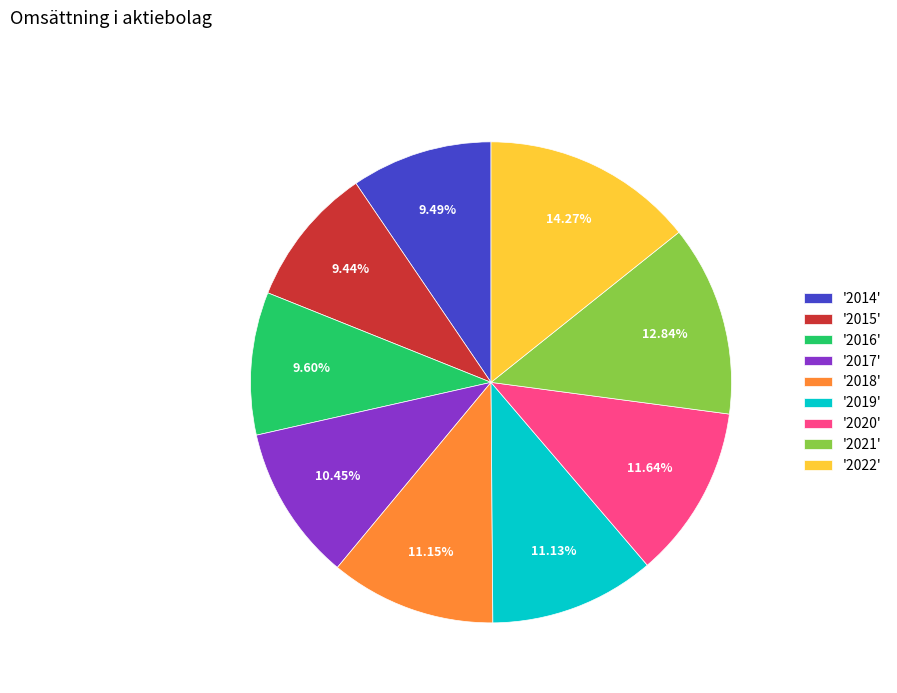

Do '2020' and '2014' together represent more than half of the pie?

No